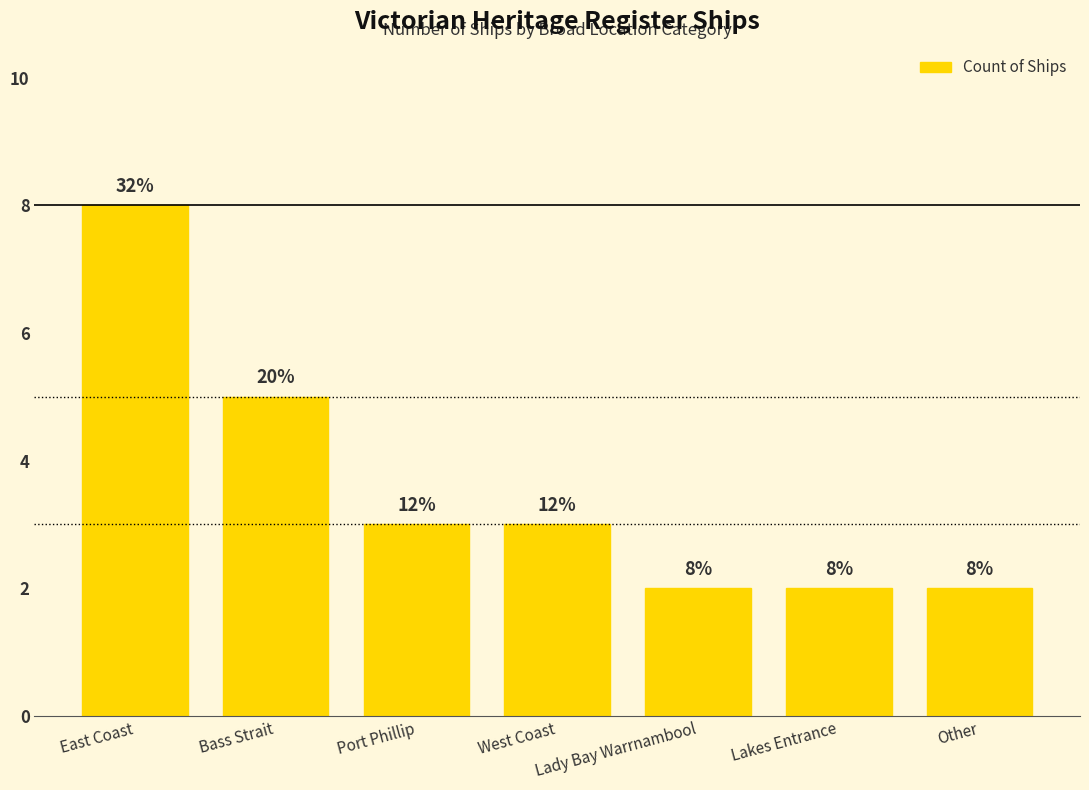

How many bars are there in total?

7